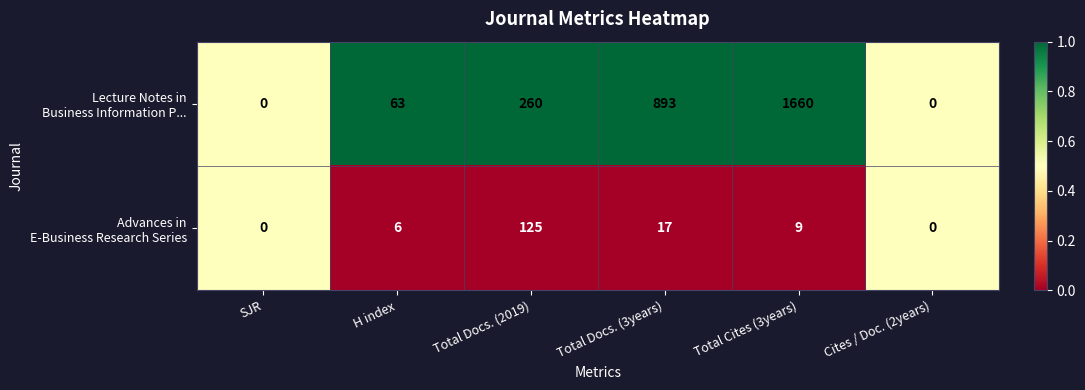

At which category is the sum across all series the highest?

Total Cites (3years)